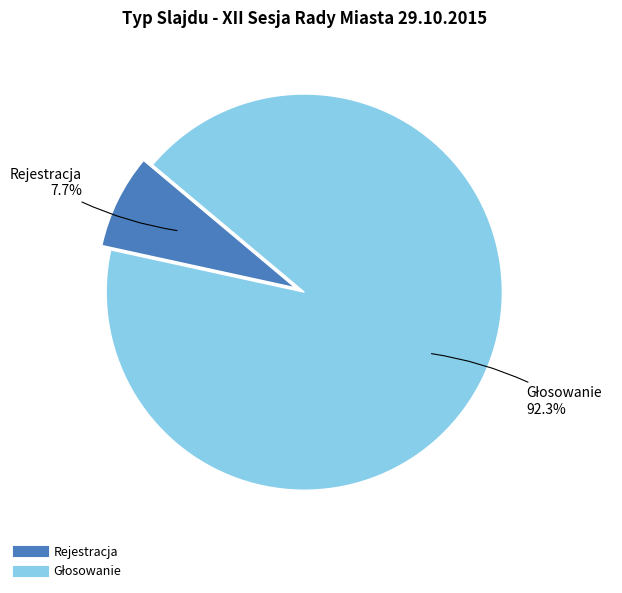

Count the number of slices in the pie.

2